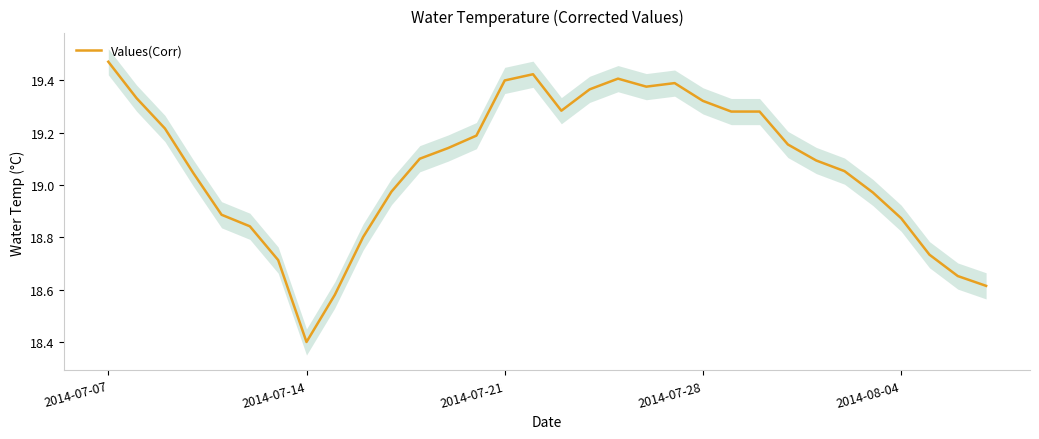

What is the smallest value displayed?

18.4